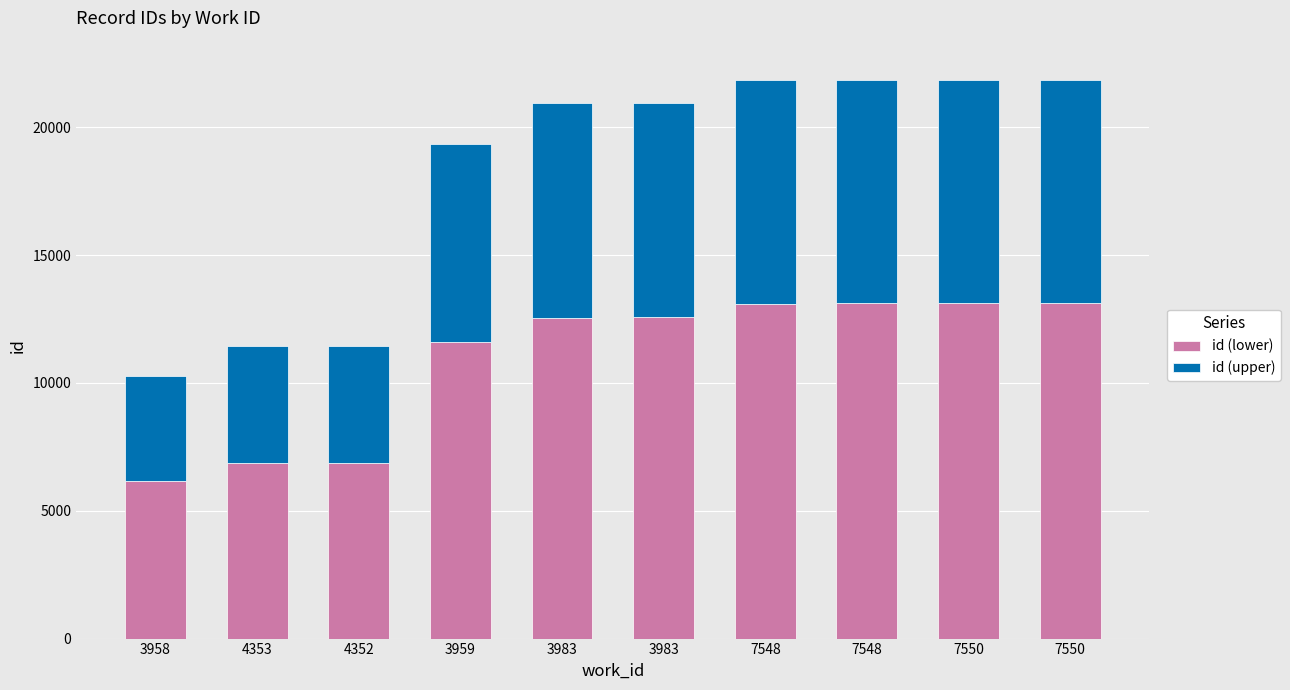

How many data points in id (lower) are less than 12559?

5